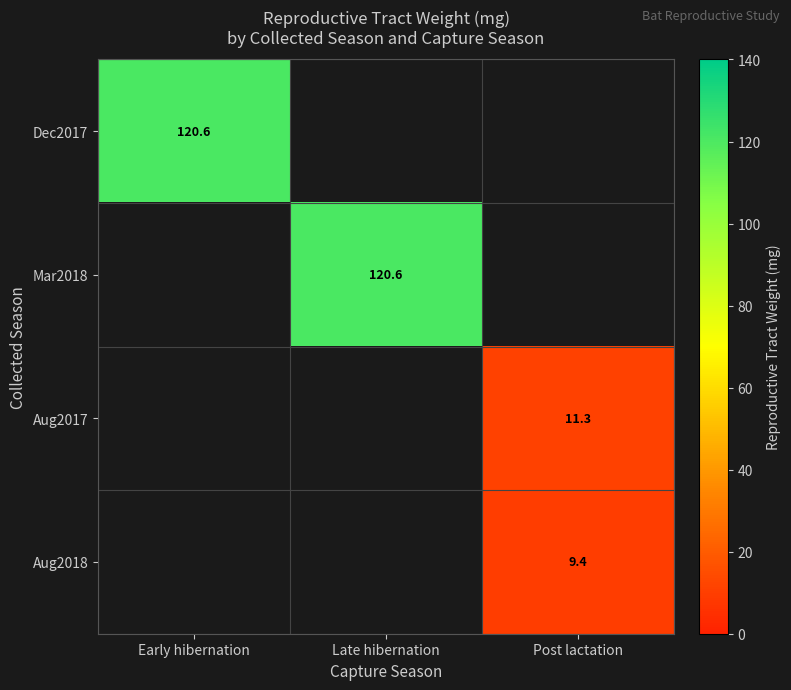

True or false: Dec2017 has a value of 120.6 at Early hibernation.

True